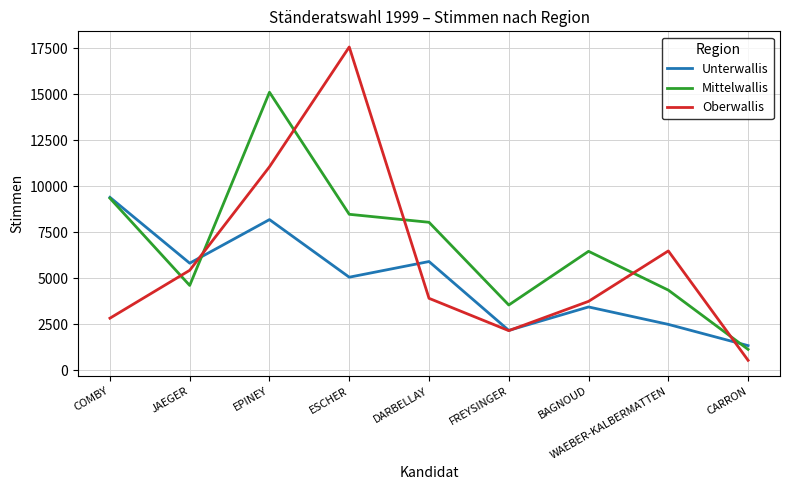

True or false: Oberwallis has more than 0 points higher than both neighbors.

True